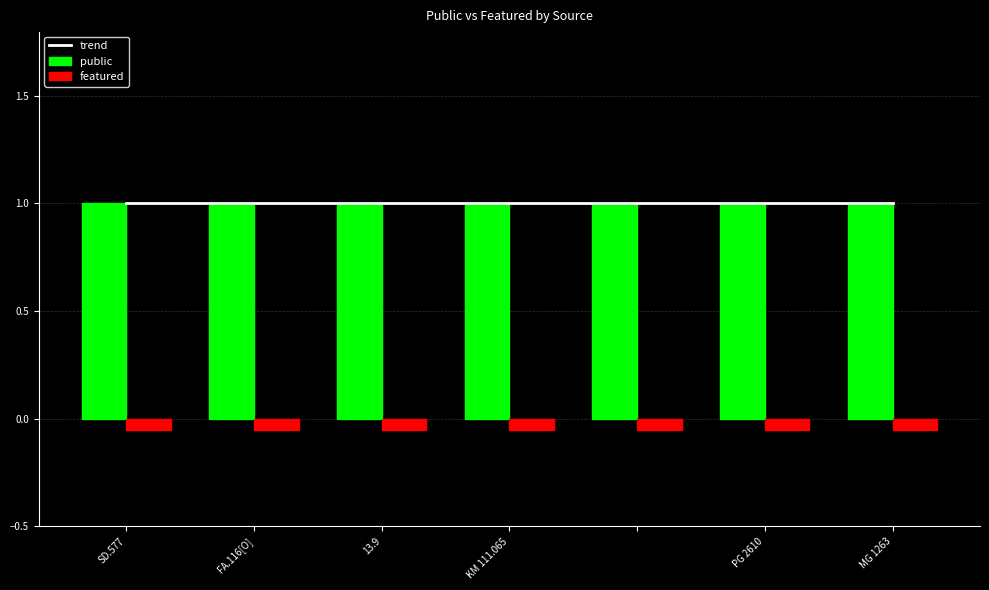

At which category is the sum across all series the highest?

SD.577